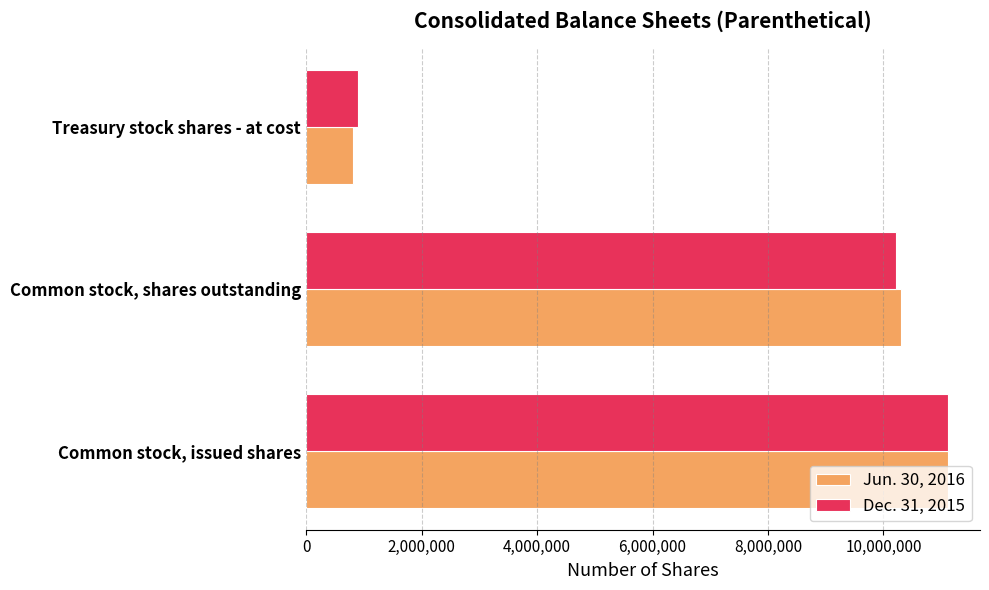

Rank the categories by Jun. 30, 2016 value from lowest to highest.

Treasury stock shares - at cost, Common stock, shares outstanding, Common stock, issued shares